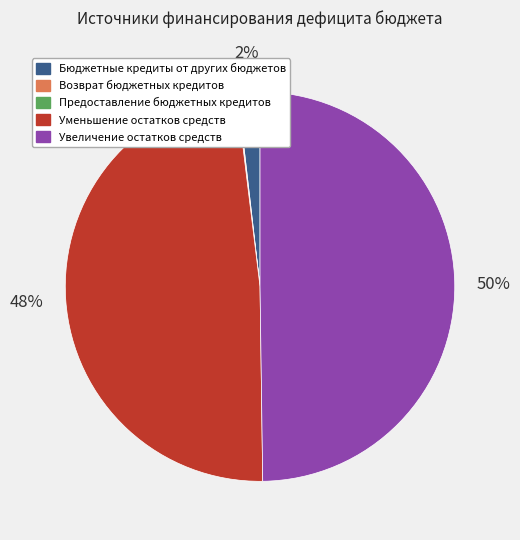

Is Бюджетные кредиты от других бюджетов the majority of the pie?

No